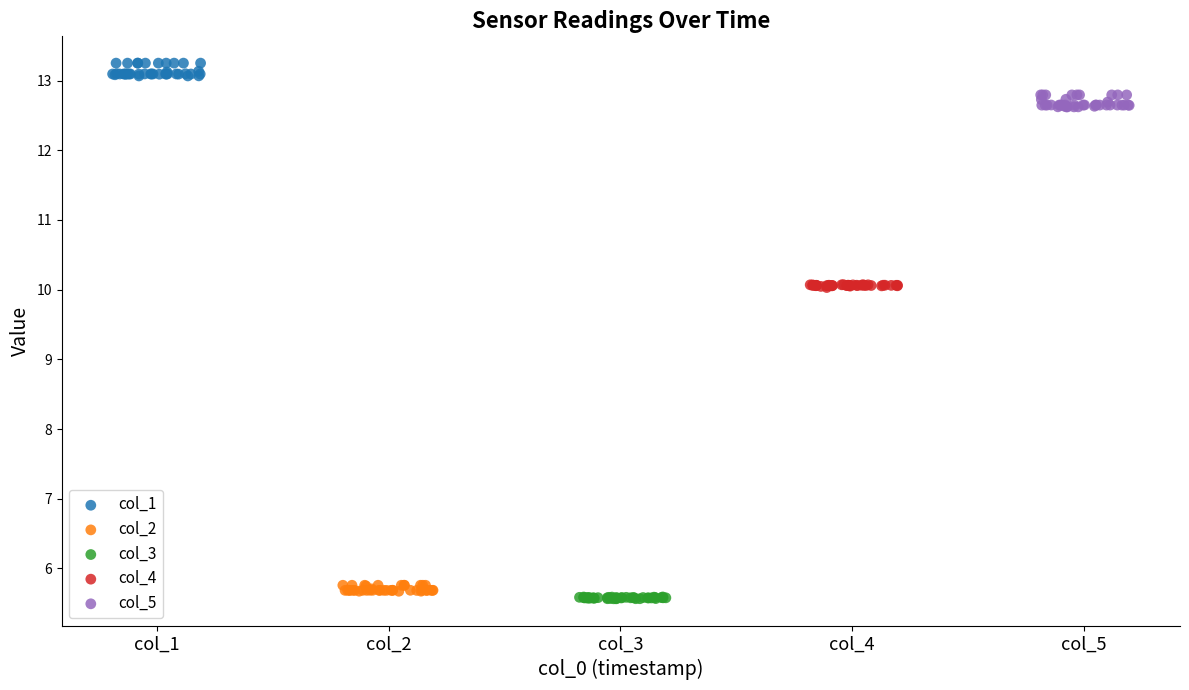

Which series contains the highest Y value?

col_1